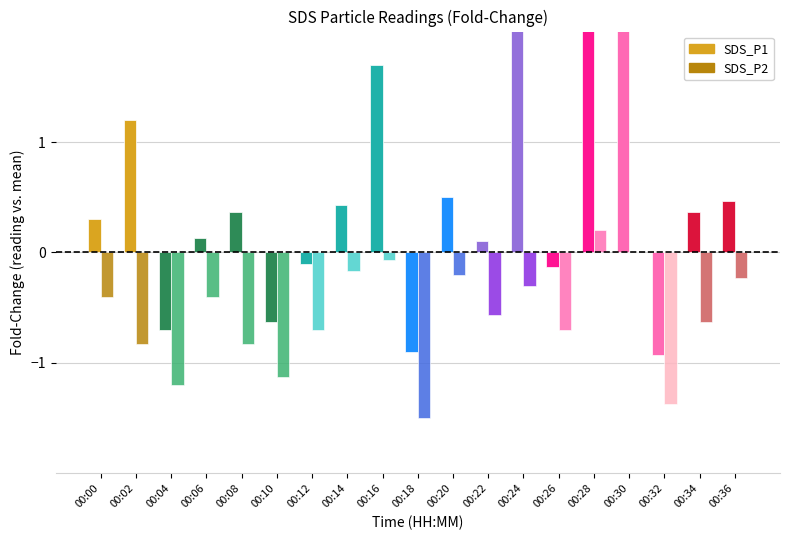

What is the sum of all SDS_P2 values?

-11.0